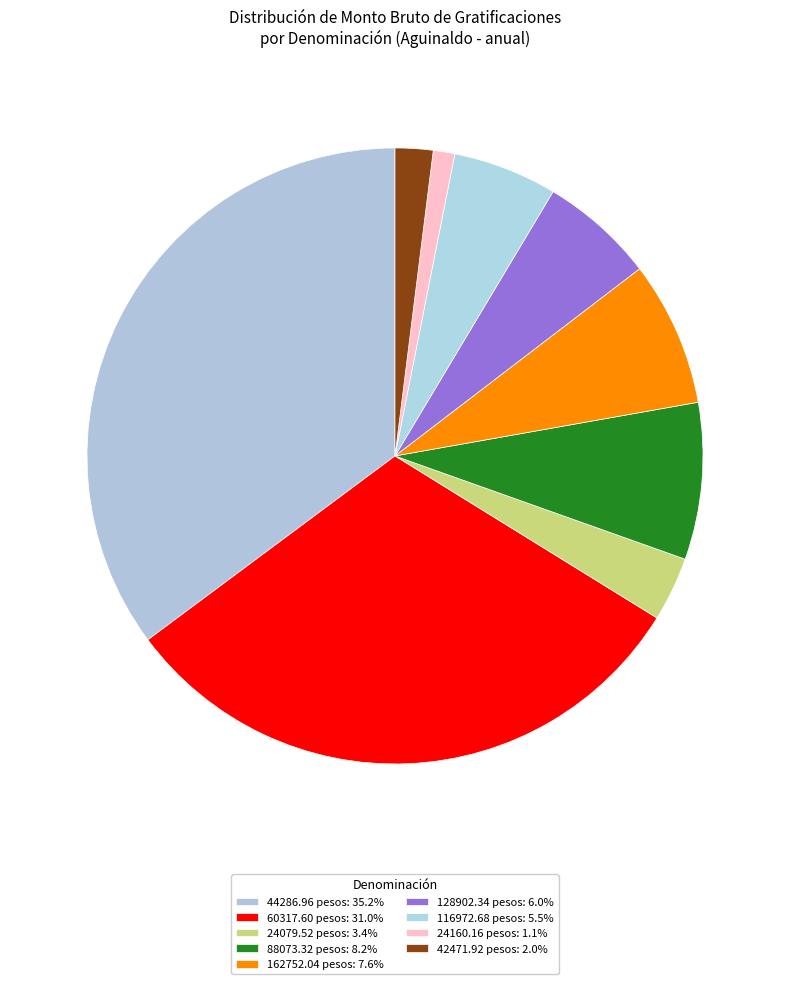

How many segments does this pie chart have?

9